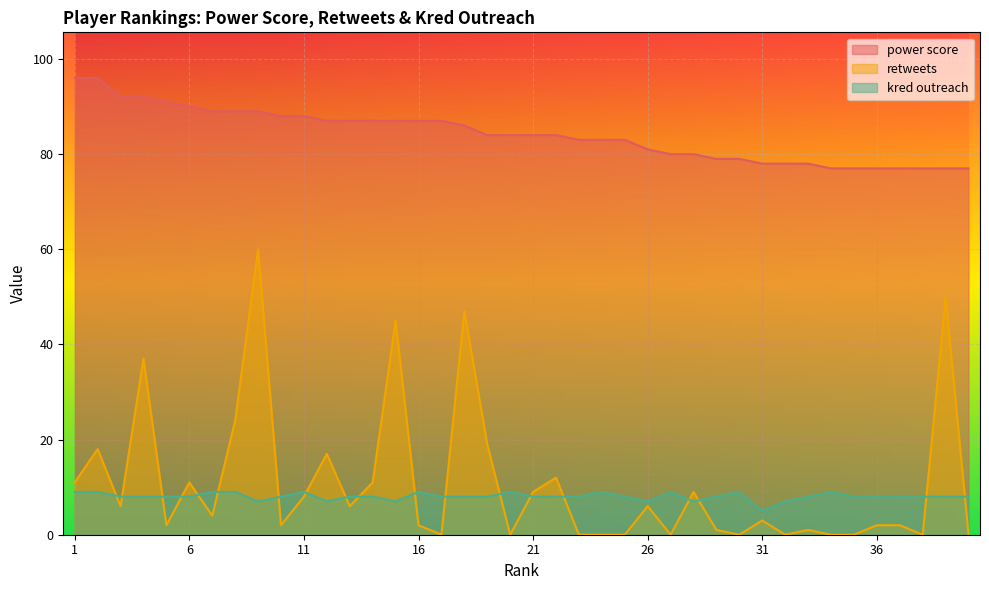

What is the difference between the maximum and minimum values in the kred outreach series?

4